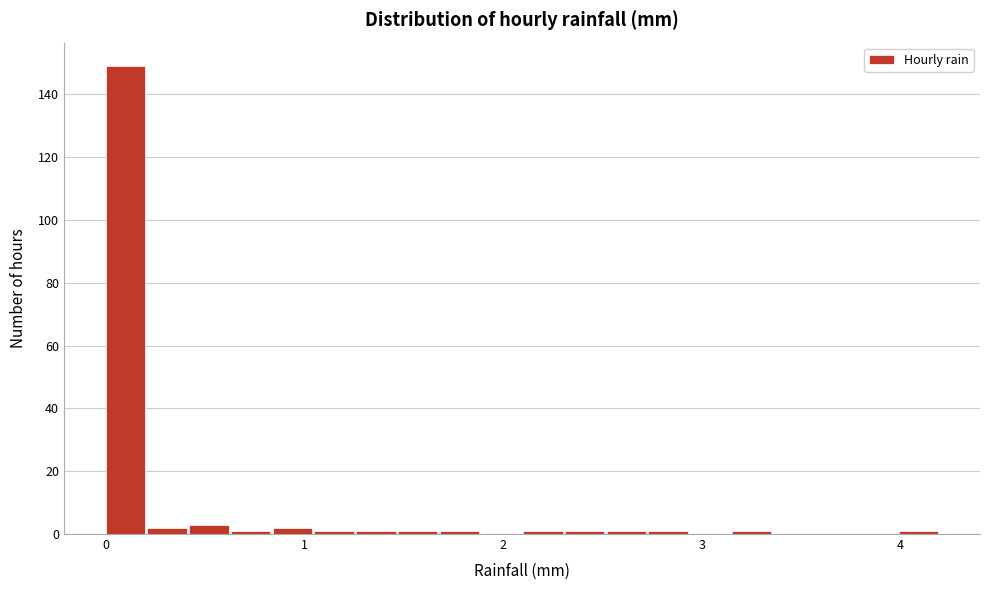

Around what value on the x-axis is the tallest bar? Give the approximate position of its centre, as read against the axis.

0.1